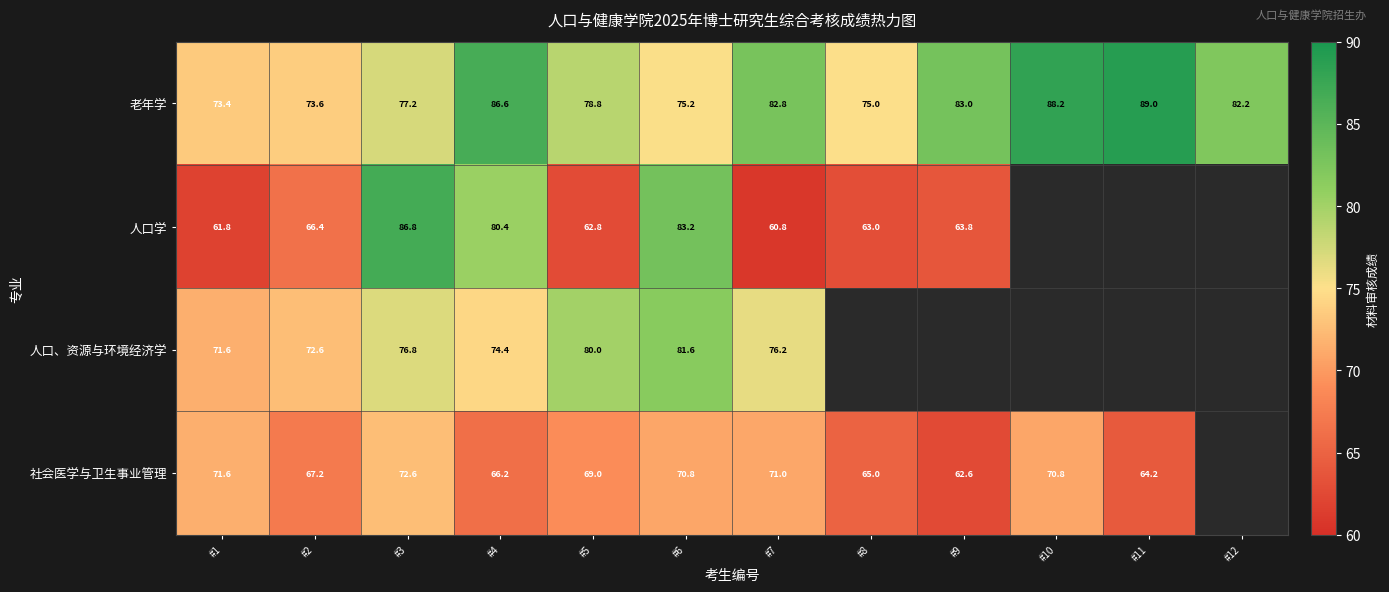

At which category is the sum across all series the highest?

#3